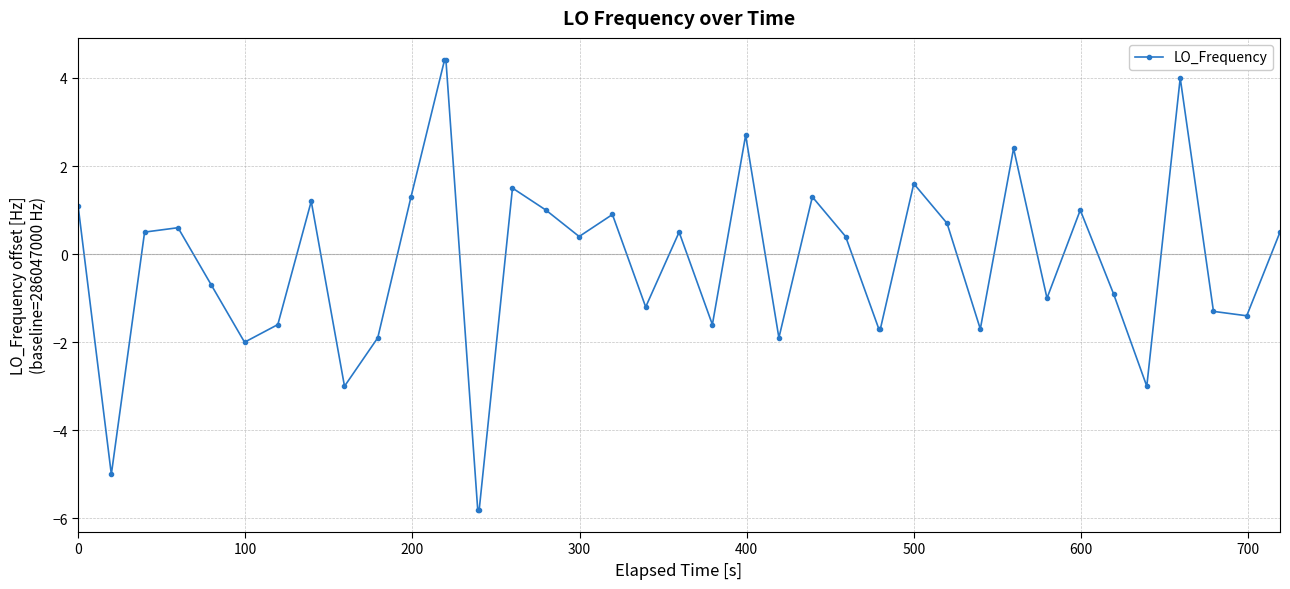

What is the maximum value shown in the chart?

4.4